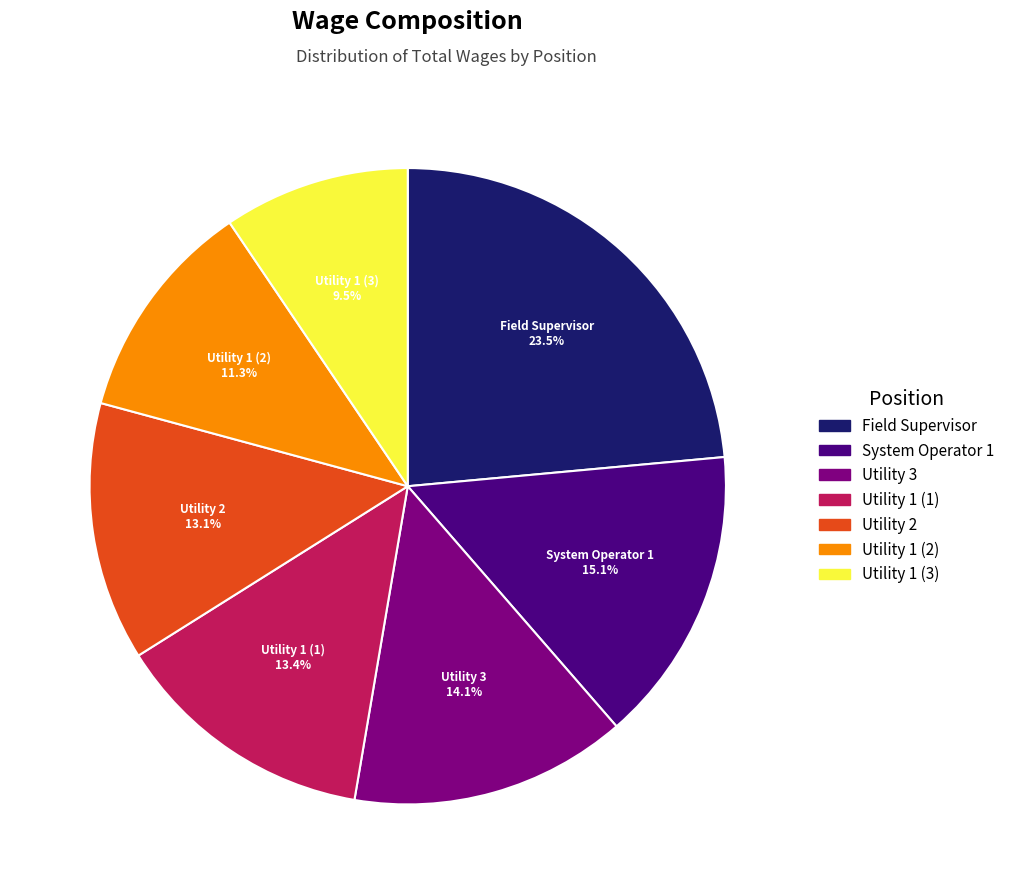

To the nearest percent, what is the average slice percentage?

14%